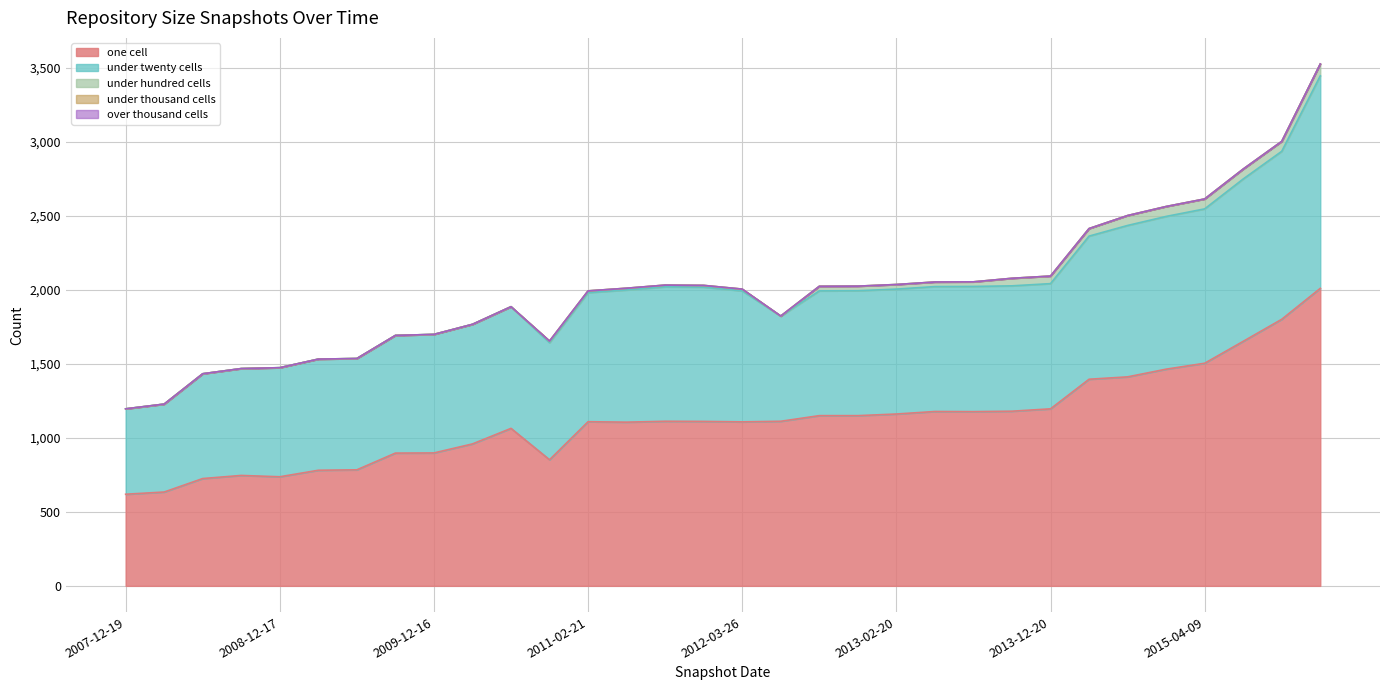

Which series has the largest total across all categories?

one_cell